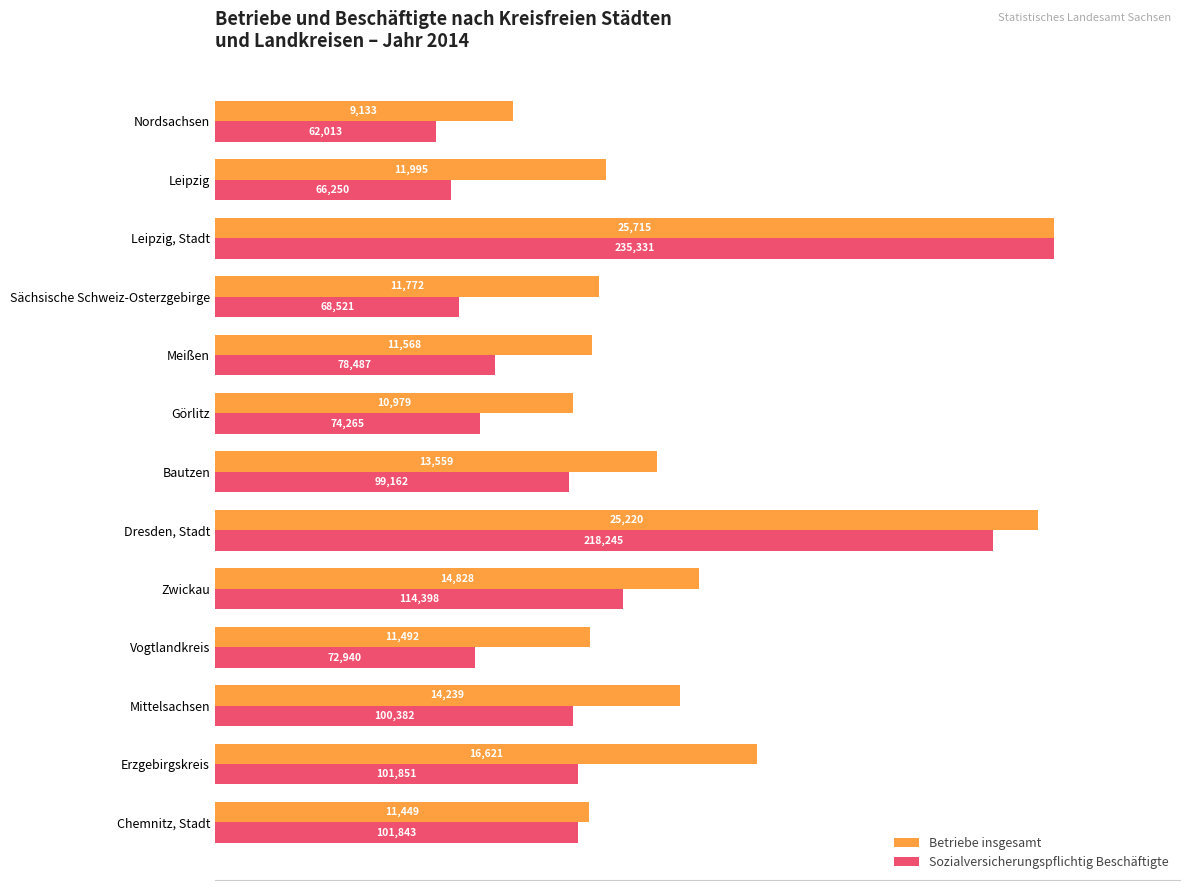

What position from the right is Mittelsachsen?

11